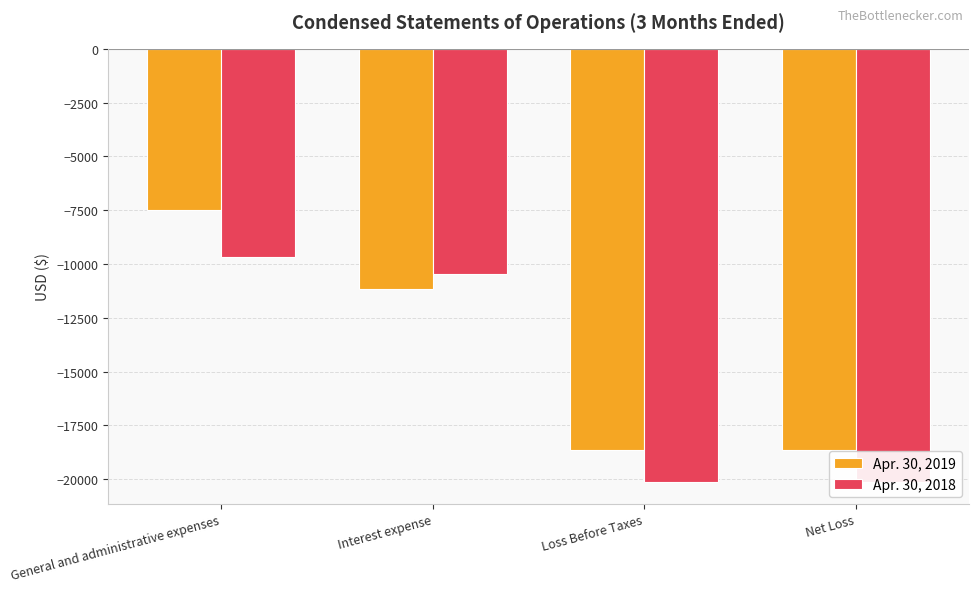

What is the value of the Apr. 30, 2018 bar at the 1st from the left?

-9682